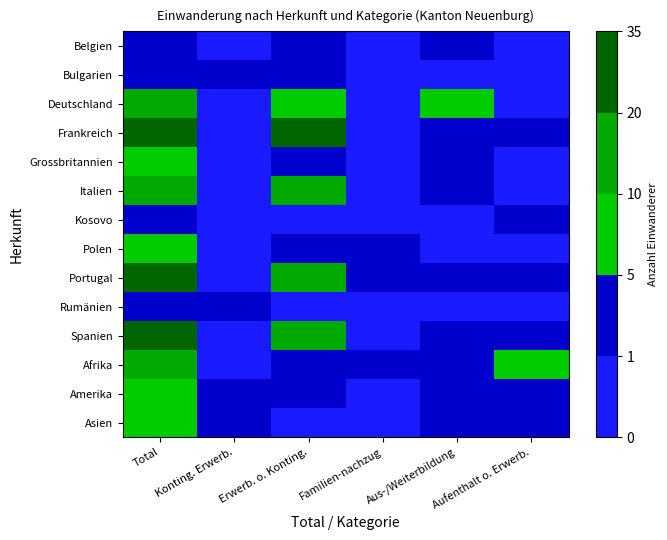

List the series in order of their peak value, highest first.

Frankreich, Portugal, Spanien, Deutschland, Italien, Afrika, Amerika, Asien, Grossbritannien, Polen, Belgien, Rumänien, Bulgarien, Kosovo